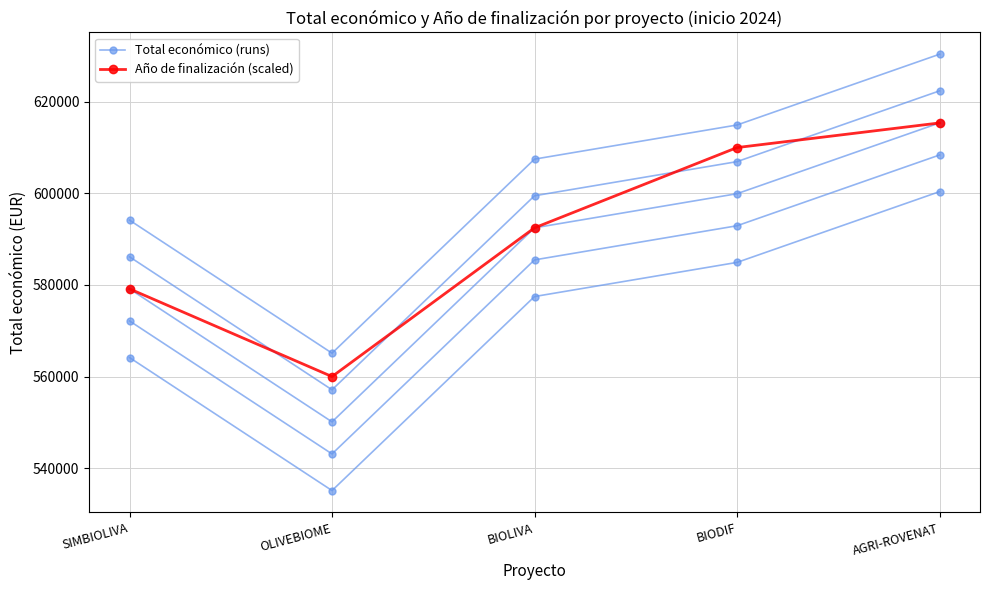

Rank the categories by Año de finalización (scaled) value from highest to lowest.

AGRI-ROVENAT, BIODIF, BIOLIVA, SIMBIOLIVA, OLIVEBIOME